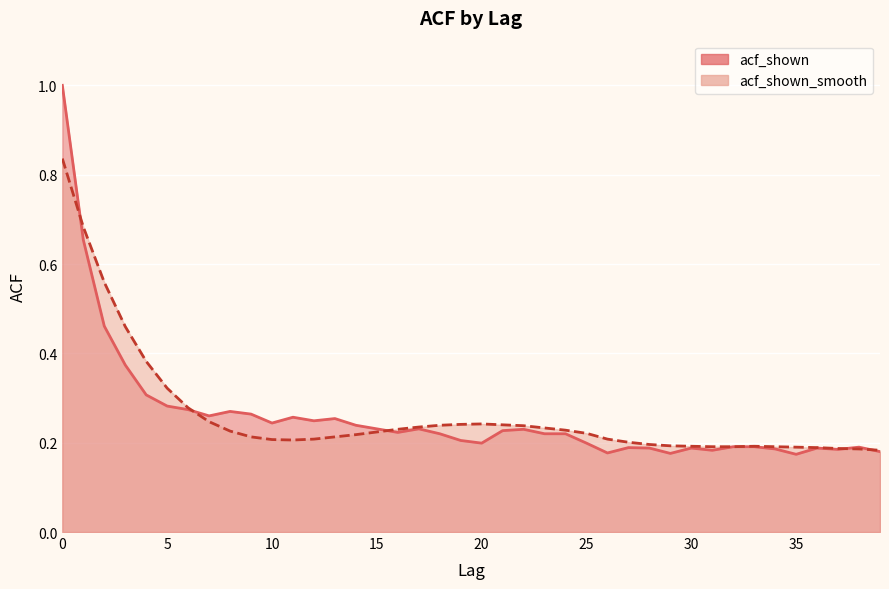

Which has a higher value, 31 or 24?

24